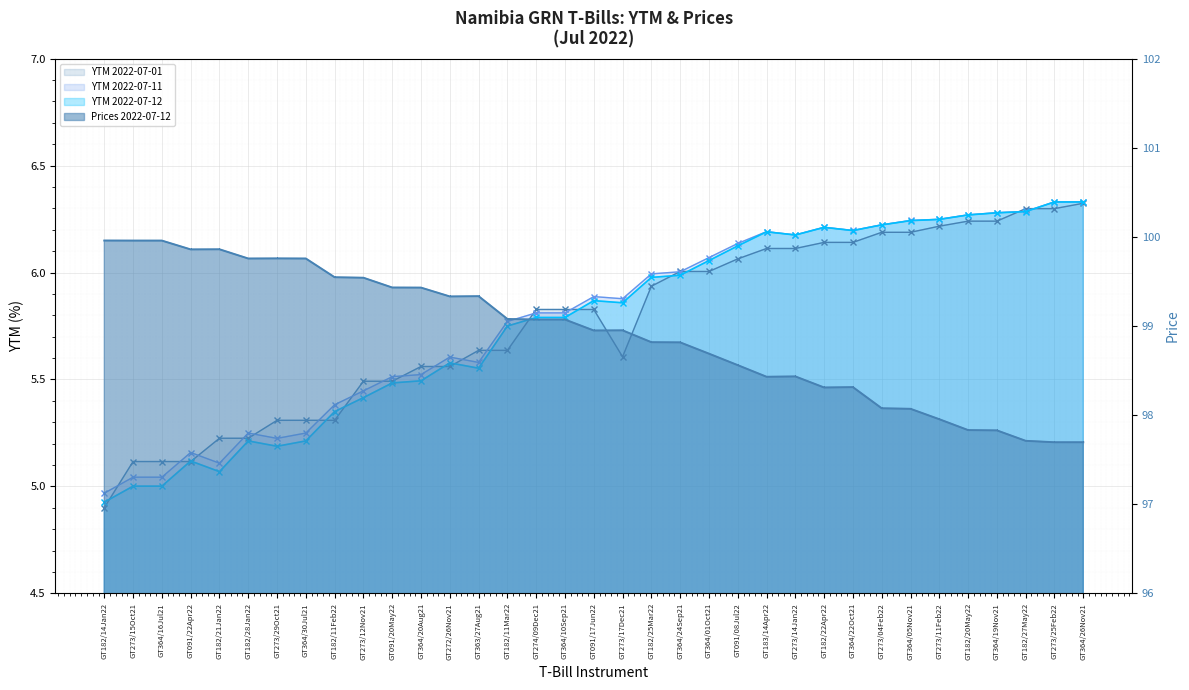

Which series has the largest total across all categories?

Prices 2022-07-12